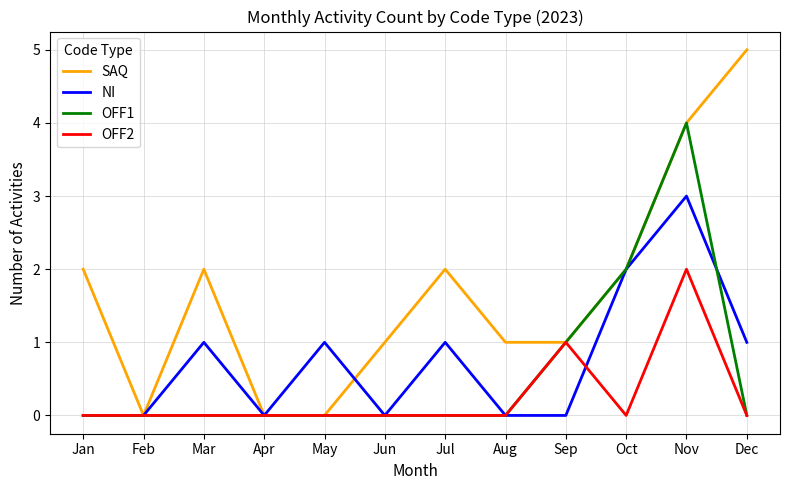

At which category is the sum across all series the highest?

Nov